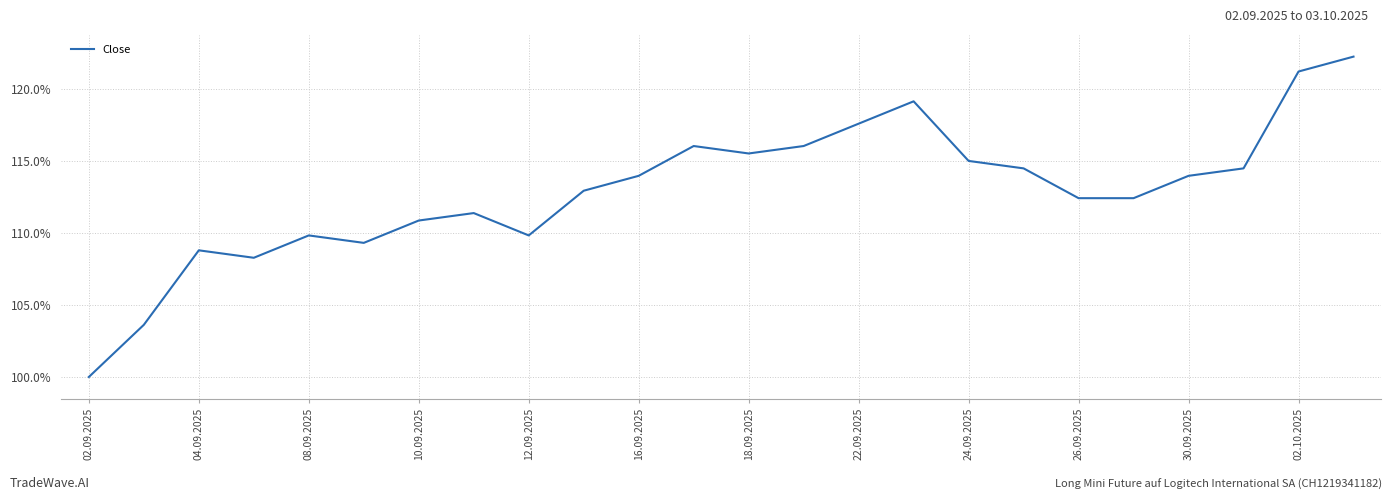

What is the maximum value shown in the chart?

122.2